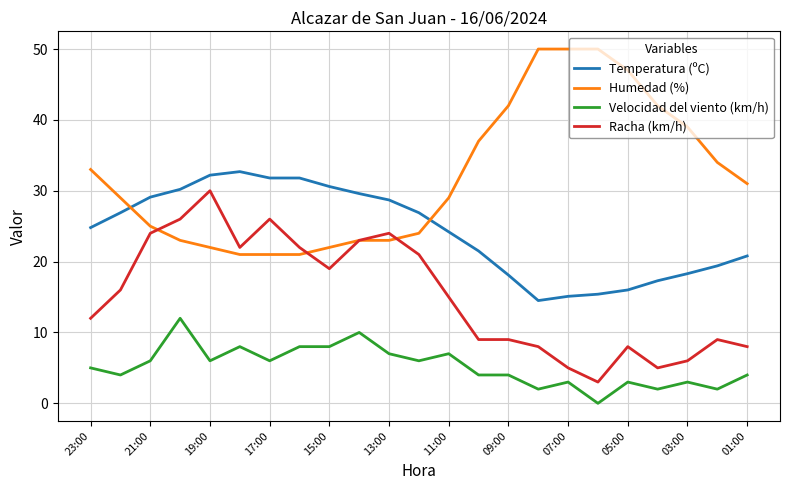

What is the difference between the second highest and second lowest values in the Humedad (%) series?

29.0